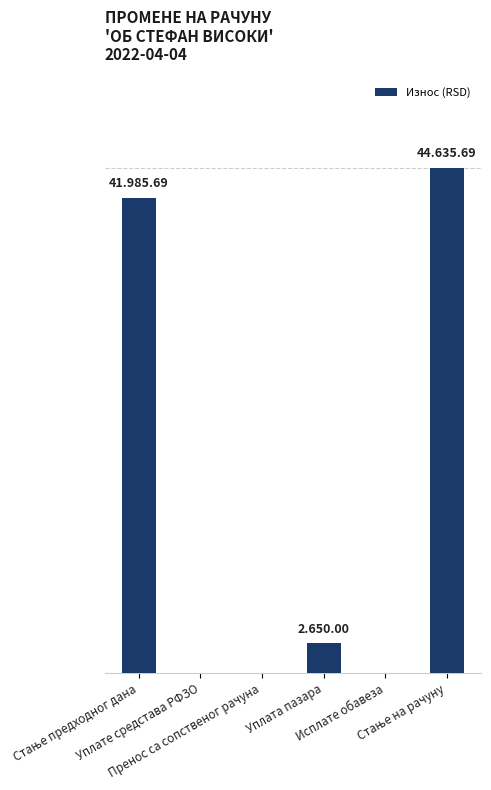

Reading right to left, list all the values displayed in this chart.

Стање на рачуну=44635.7	Исплате обавеза=0.0	Уплата пазара=2650.0	Пренос са сопственог рачуна=0.0	Уплате средстава РФЗО=0.0	Стање предходног дана=41985.7